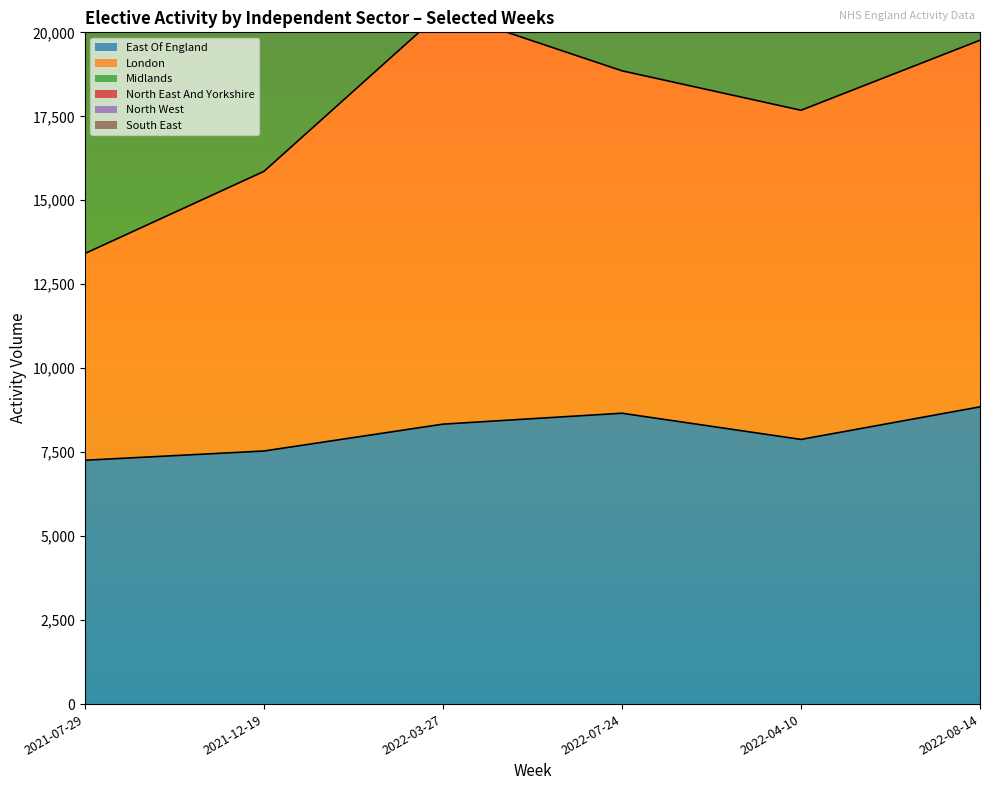

How many values in the North East And Yorkshire series exceed 74690?

2